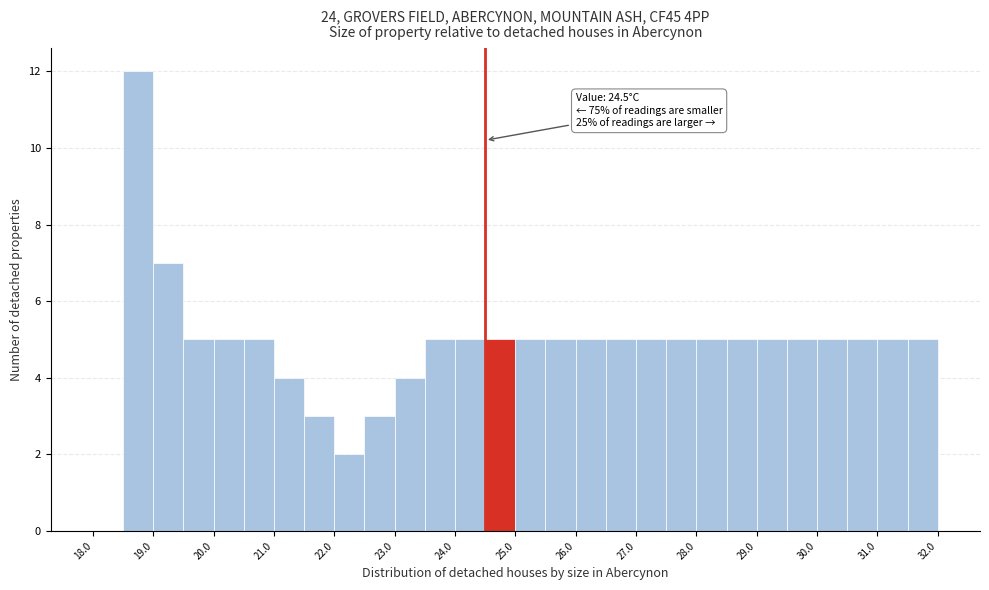

Which range on the x-axis has the tallest bar?

18.5 to 19.0